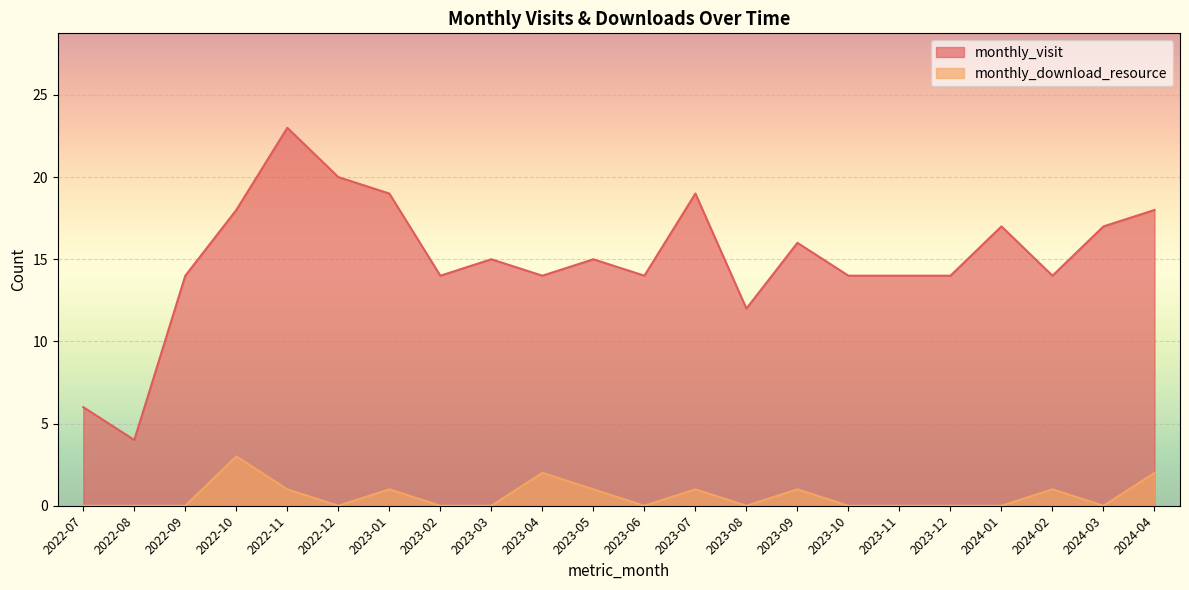

Where is the first local minimum for monthly_download_resource?

2022-12